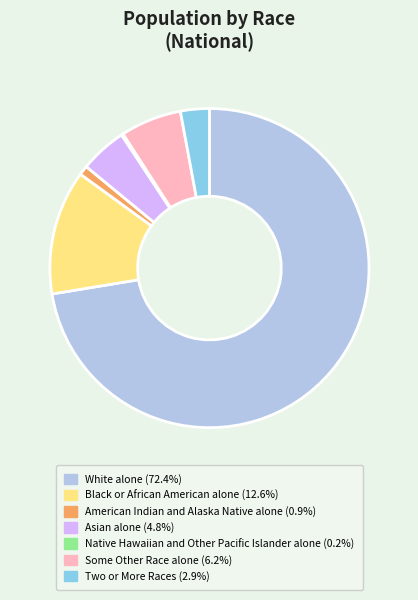

Is the sum of Two or More Races (2.9%) and White alone (72.4%) greater than half?

Yes